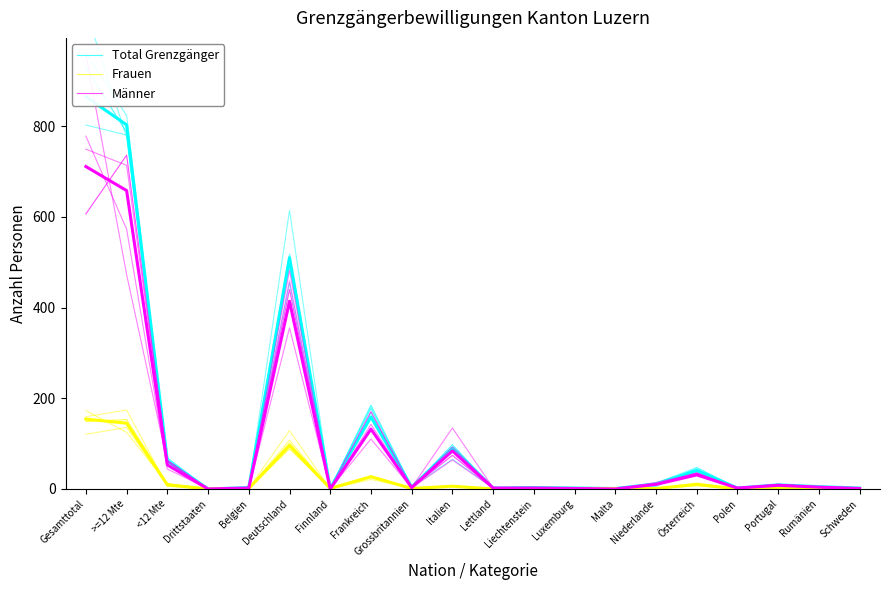

What is the difference between the maximum and minimum values in the Frauen series?

152.9